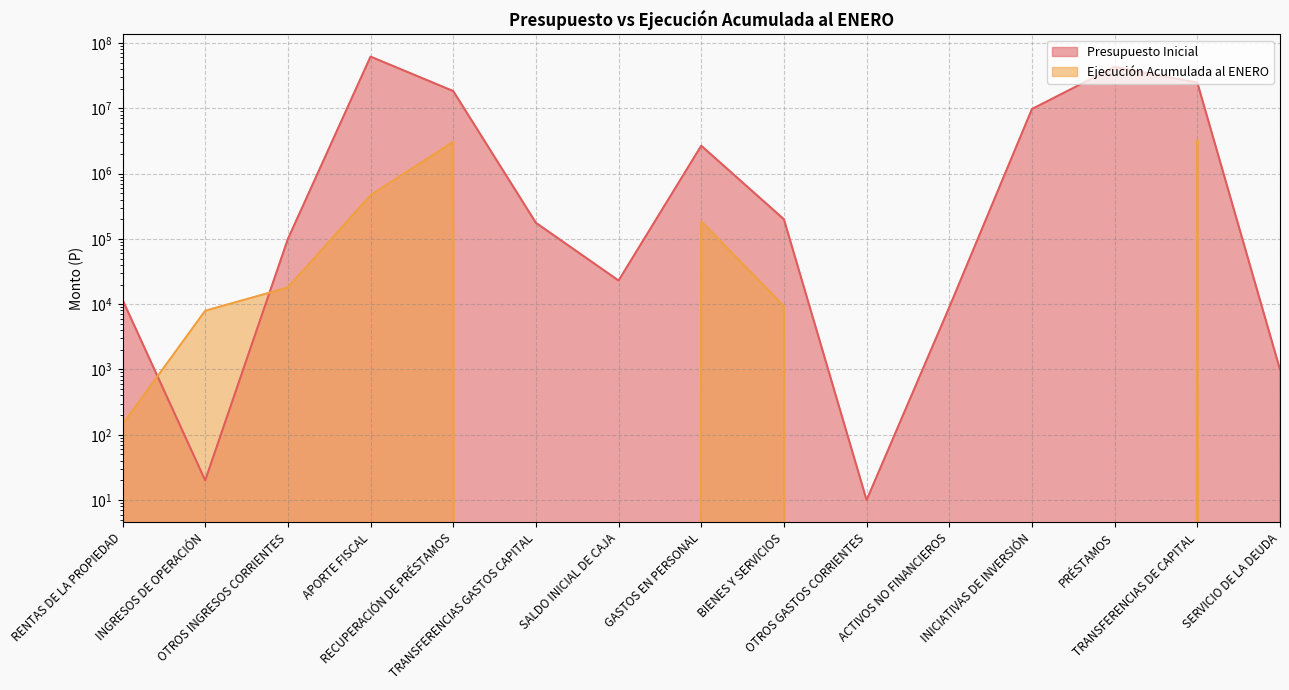

After their last crossing, which series has the higher values: Presupuesto Inicial or Ejecución Acumulada al ENERO?

Presupuesto Inicial